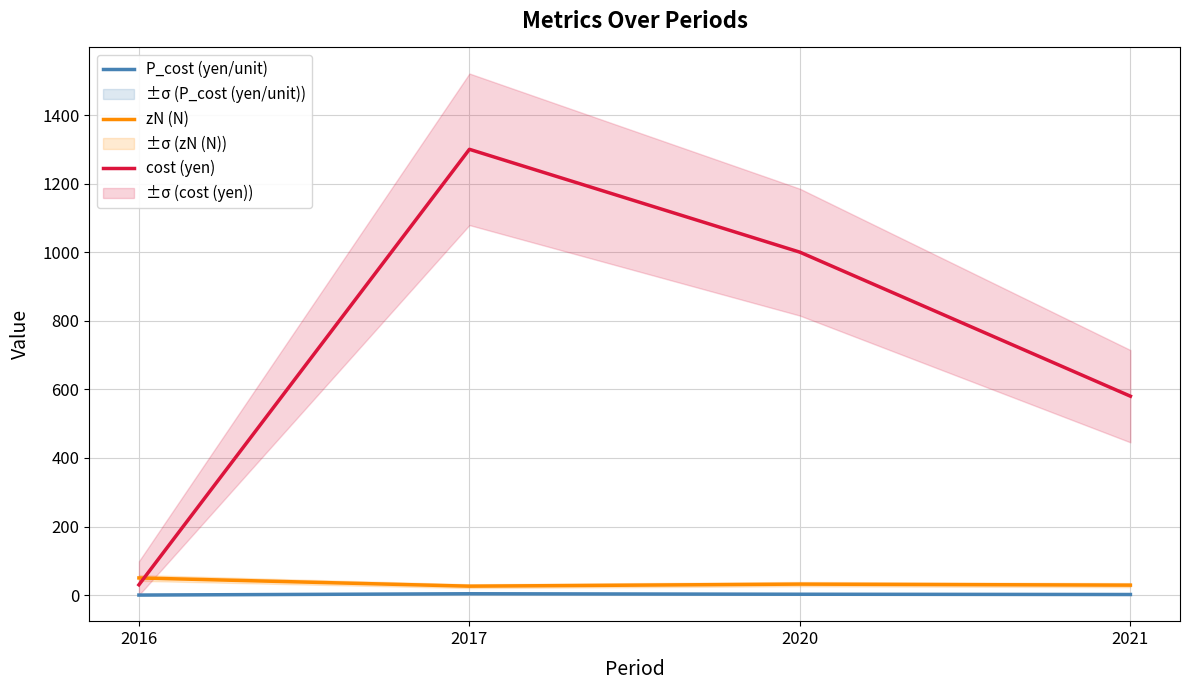

How many lines are shown in the chart?

3